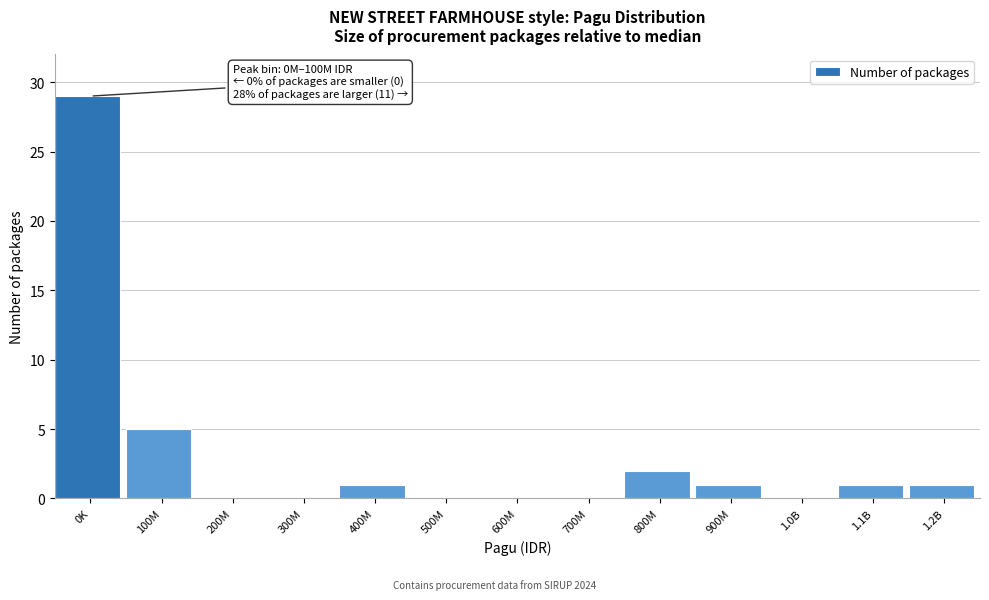

Reading right to left, what are all the values shown in this chart?

1.2B=1	1.1B=1	1.0B=0	900M=1	800M=2	700M=0	600M=0	500M=0	400M=1	300M=0	200M=0	100M=5	0K=29